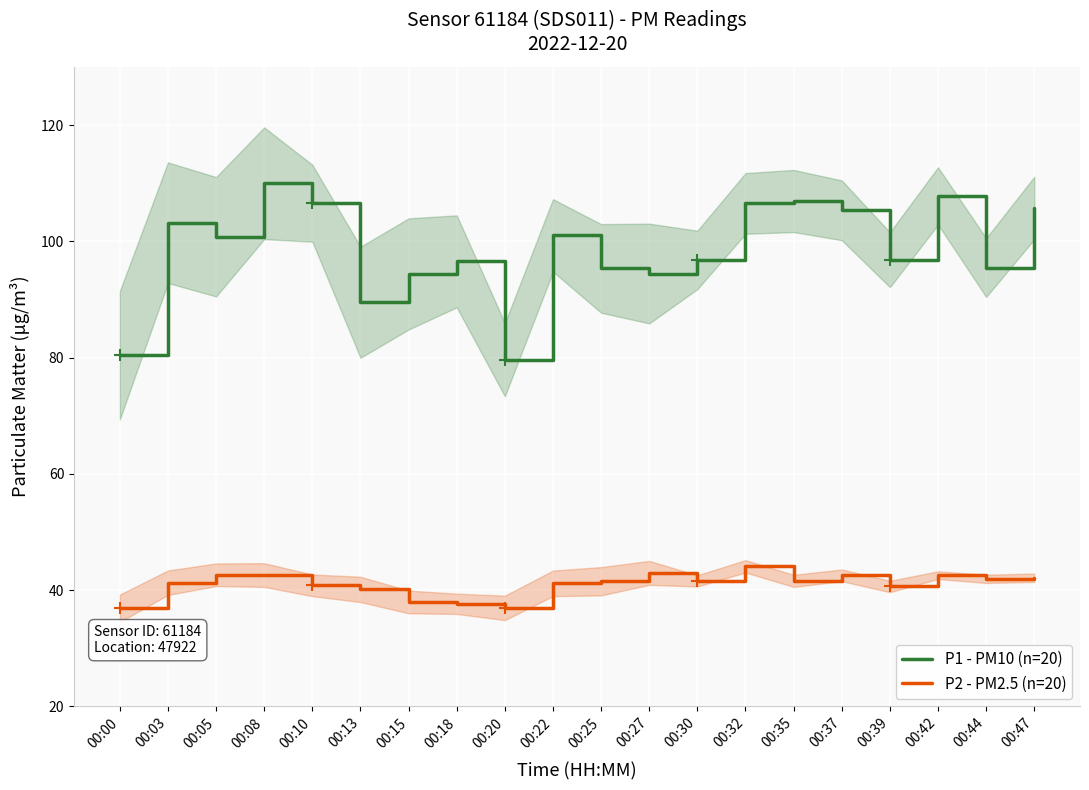

The value of P1 - PM10 (n=20) at 00:27 is 94.5. True or false?

True